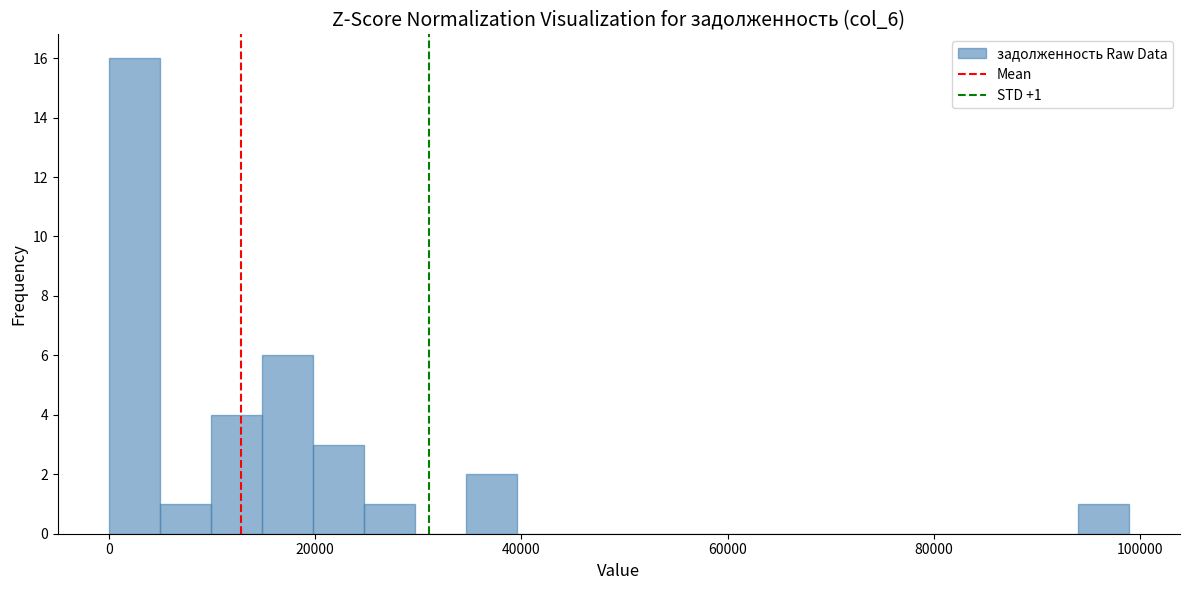

Read against the x-axis, roughly where is the centre of the tallest bar?

2000